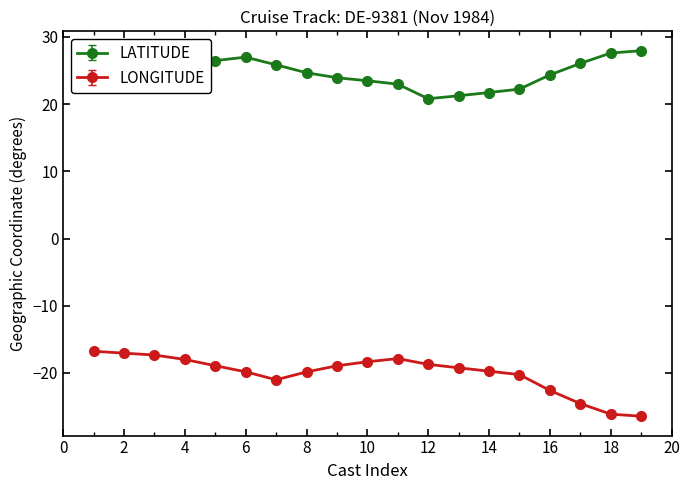

True or false: LATITUDE has more than 0 interior local peaks.

True